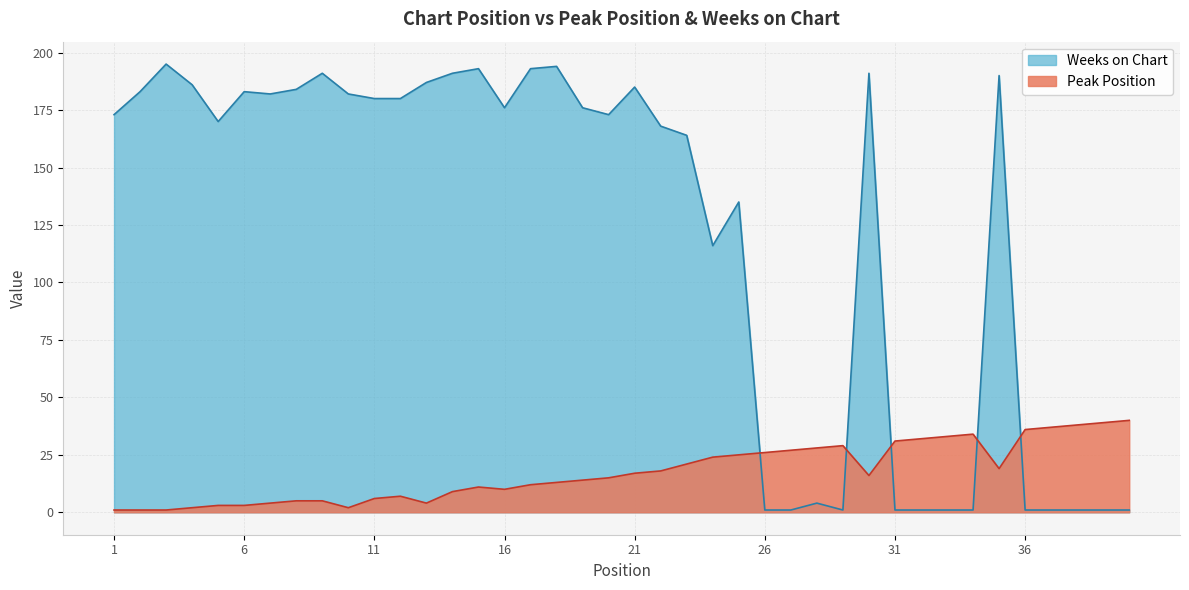

At which category is the sum across all series the highest?

35